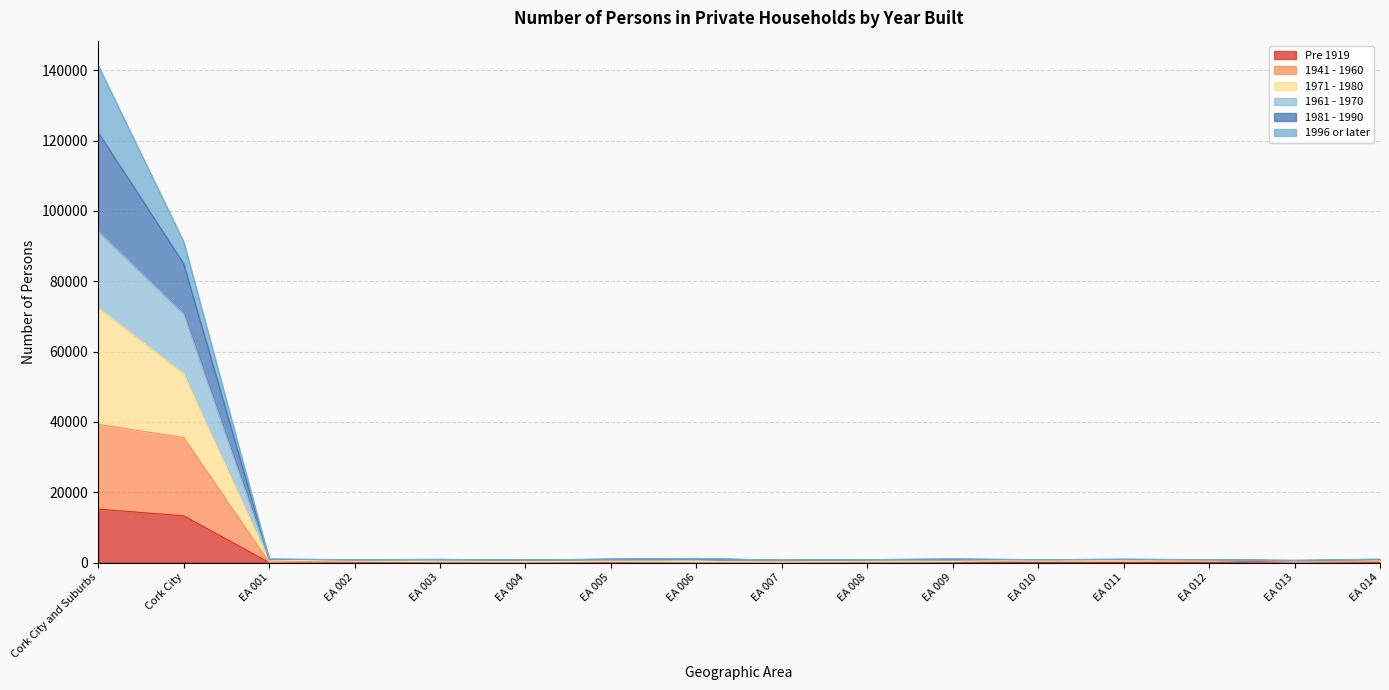

At which category is the sum across all series the highest?

Cork City and Suburbs